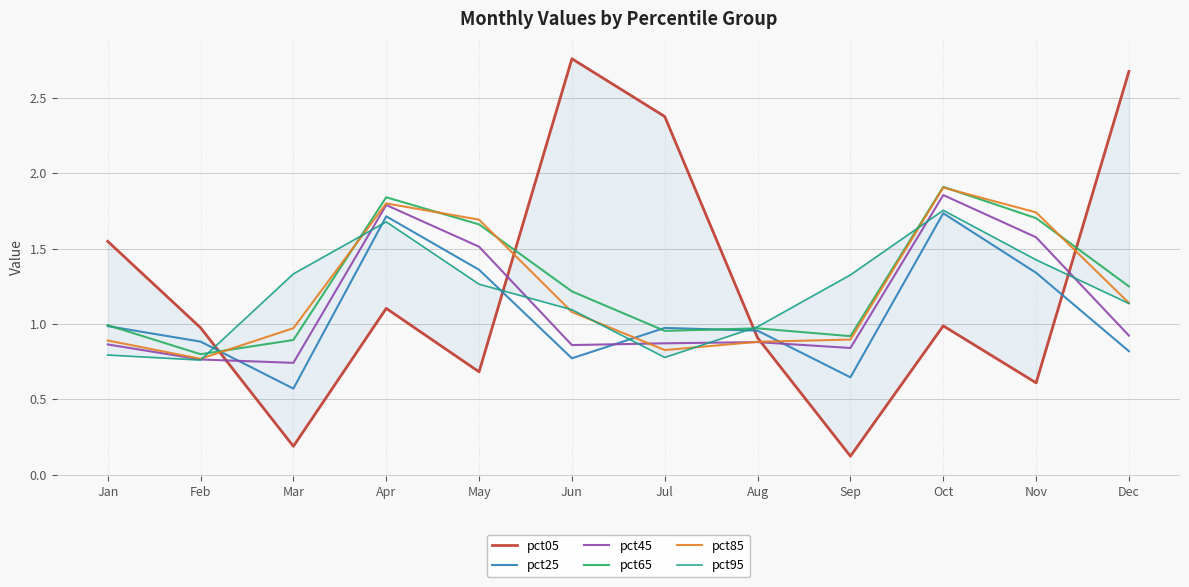

At which label is pct25 closest to 1?

Jan